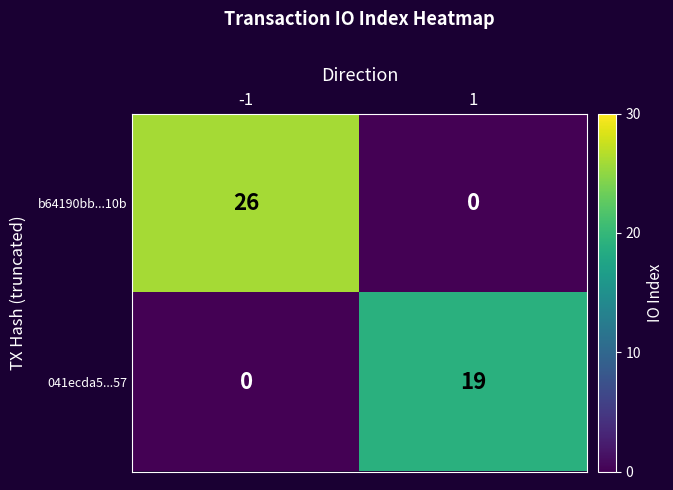

What is the greatest value displayed?

26